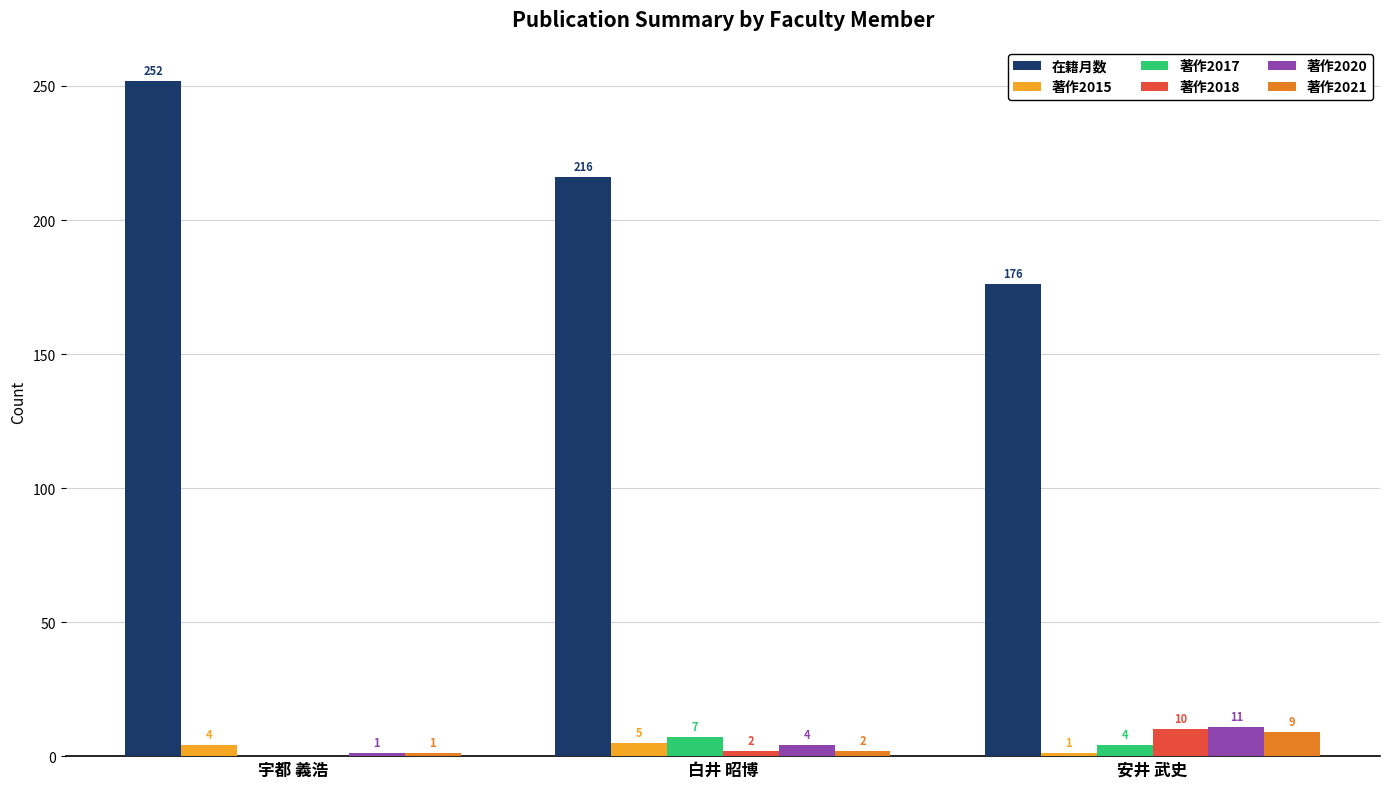

The 著作2018 series shows 0 at 宇都 義浩. True or false?

True